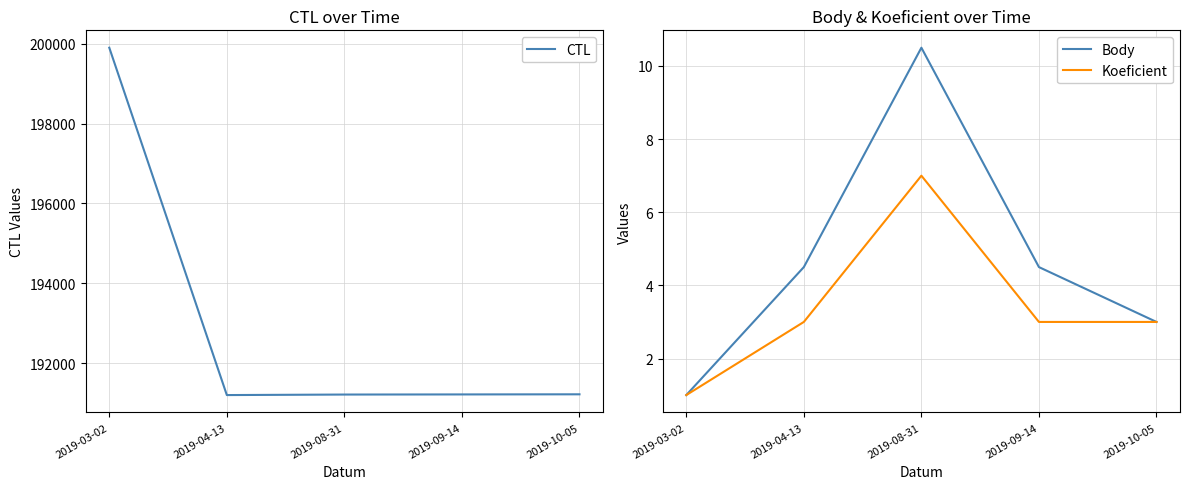

Is it true that CTL equals 191215.0 at 2019-08-31?

True